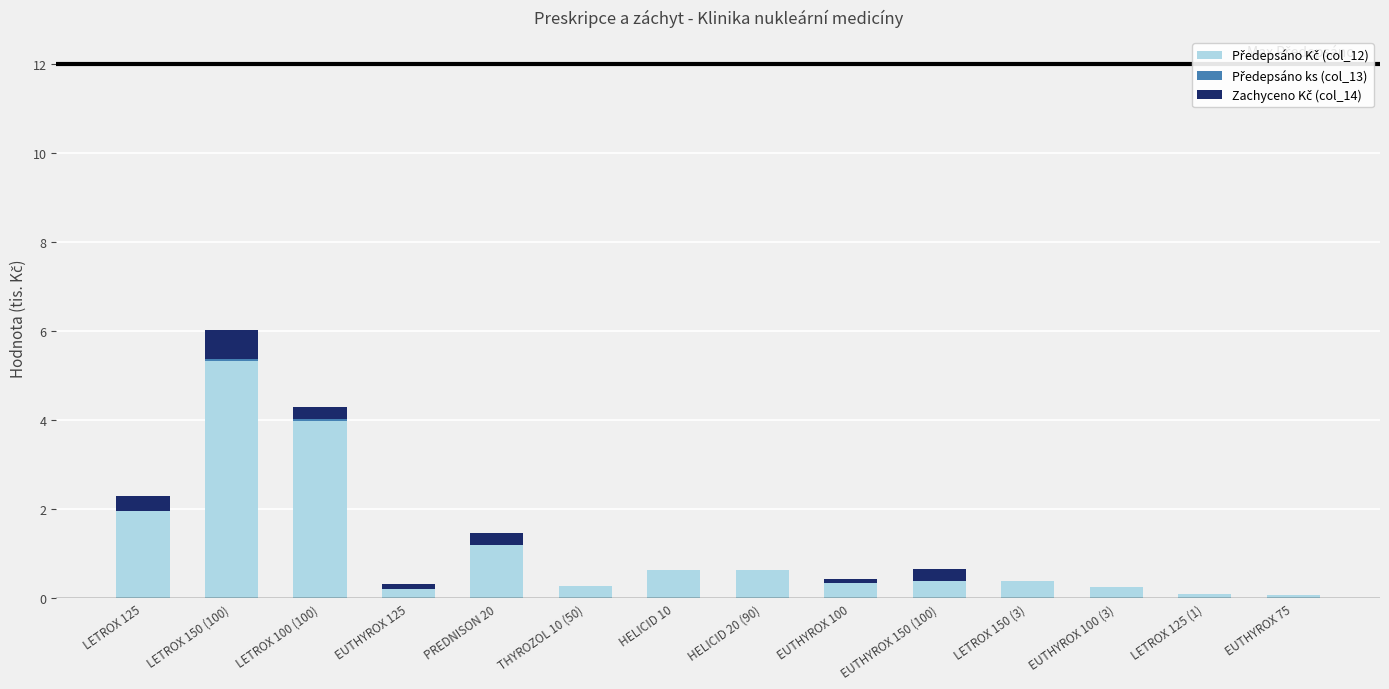

Which series changed the most between EUTHYROX 125 and THYROZOL 10 (50)?

Zachyceno Kč (col_14)